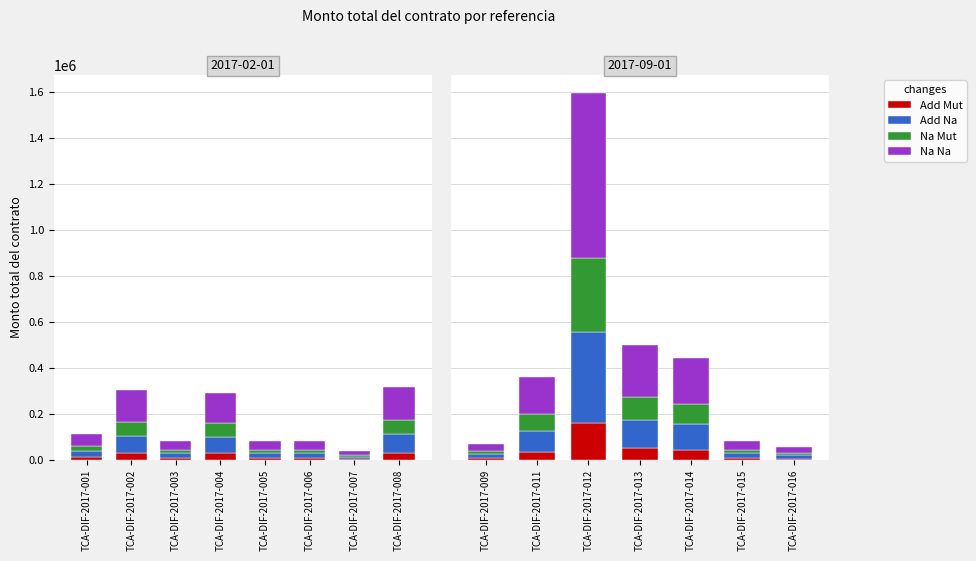

The Na Mut series shows 453761.9 at TCA-DIF-2017-012. True or false?

False